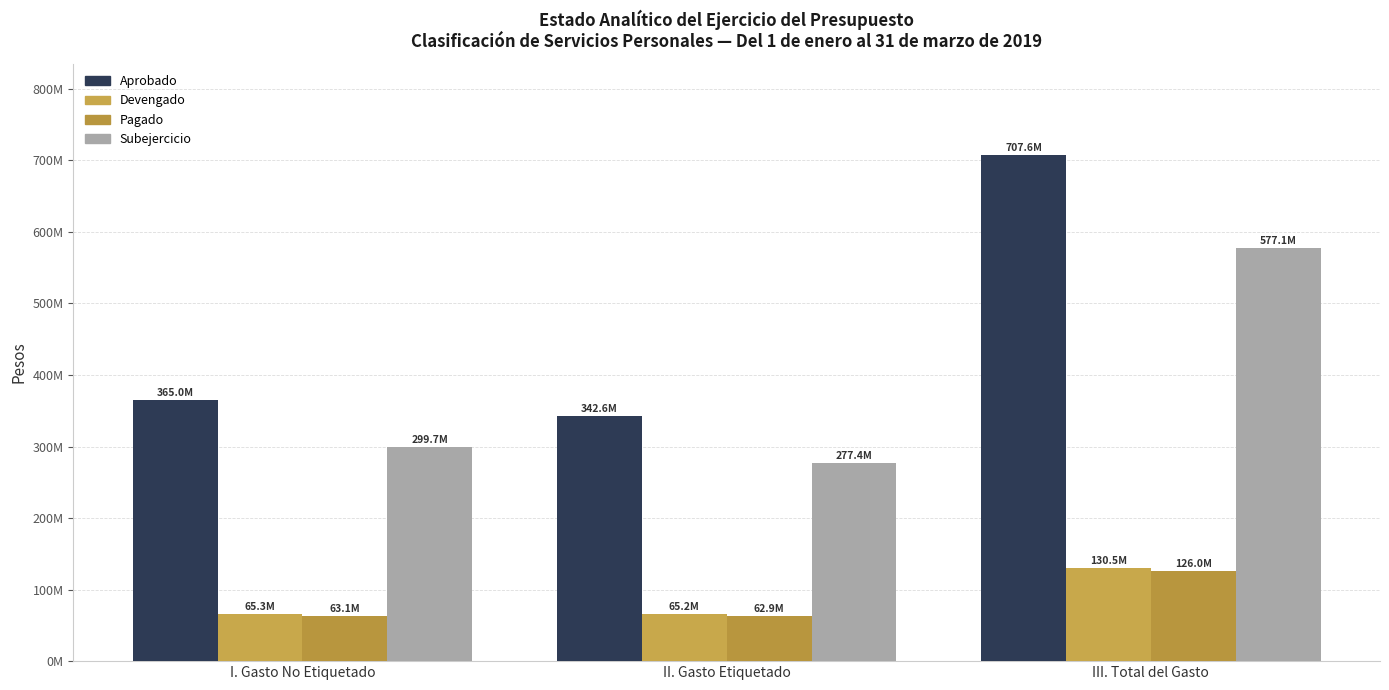

What is the spread (max minus min) of values at I. Gasto No Etiquetado?

301938669.9